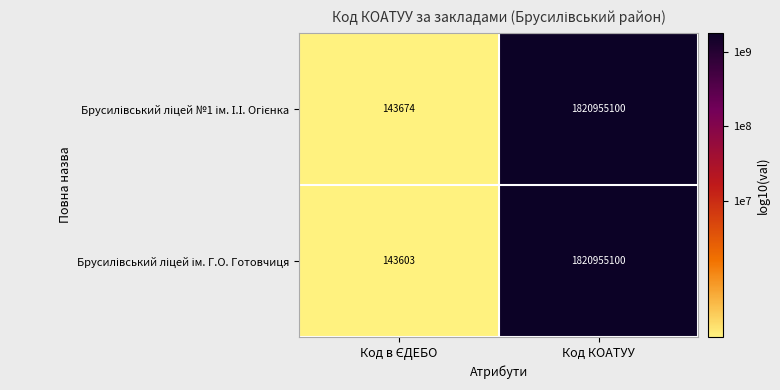

At which category is the sum across all series the highest?

Код КОАТУУ